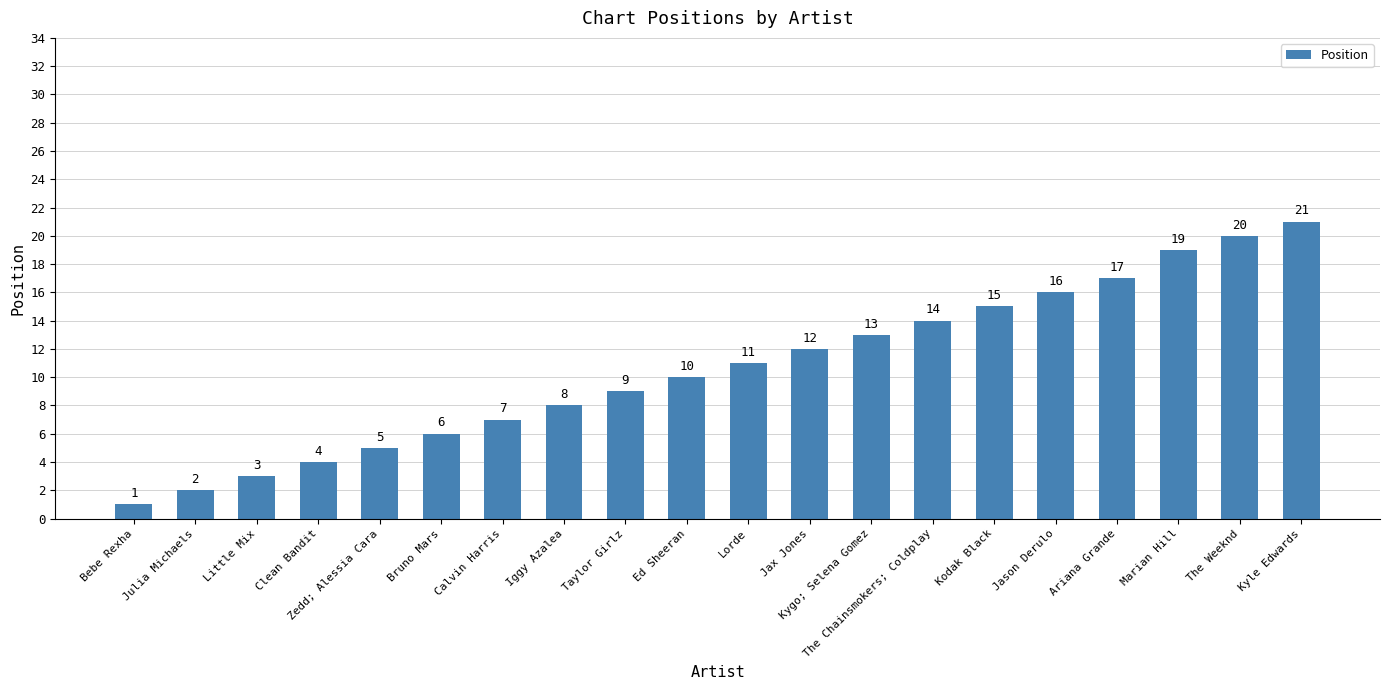

What is the value of the 5th bar from the left?

5